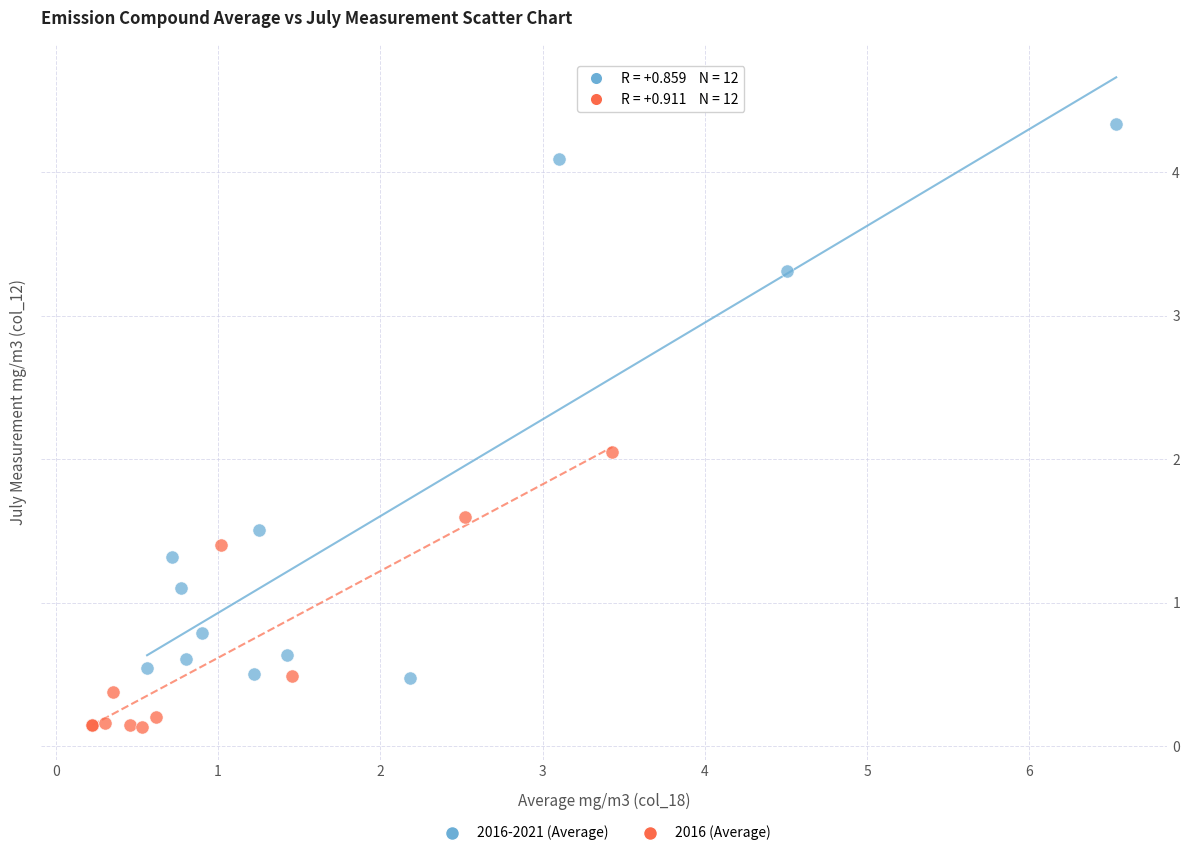

What are all the series names shown in the legend?

2016-2021 (Average), 2016 (Average)